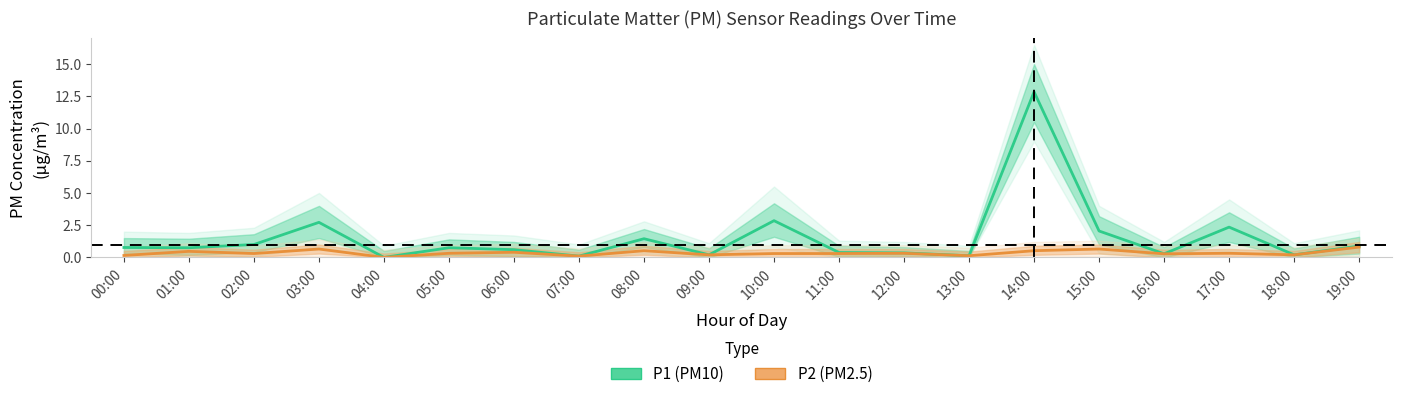

How many lines are shown in the chart?

2